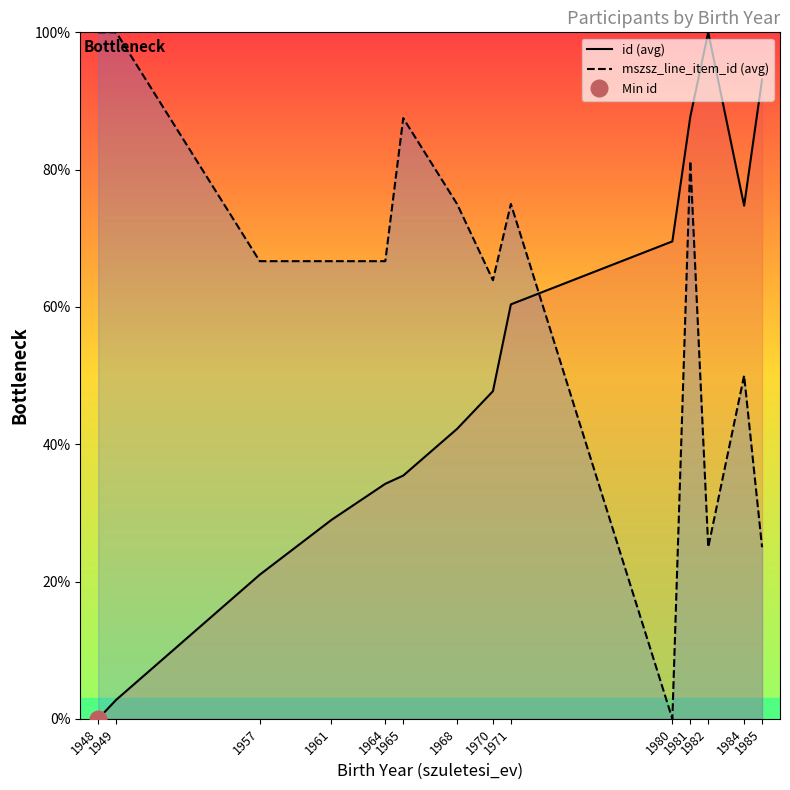

Which series has the largest range (max minus min)?

id (avg)